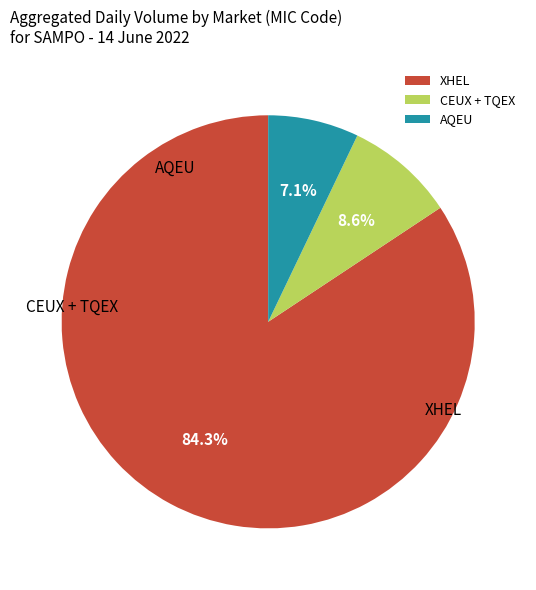

True or false: XHEL accounts for 84% of the total.

True